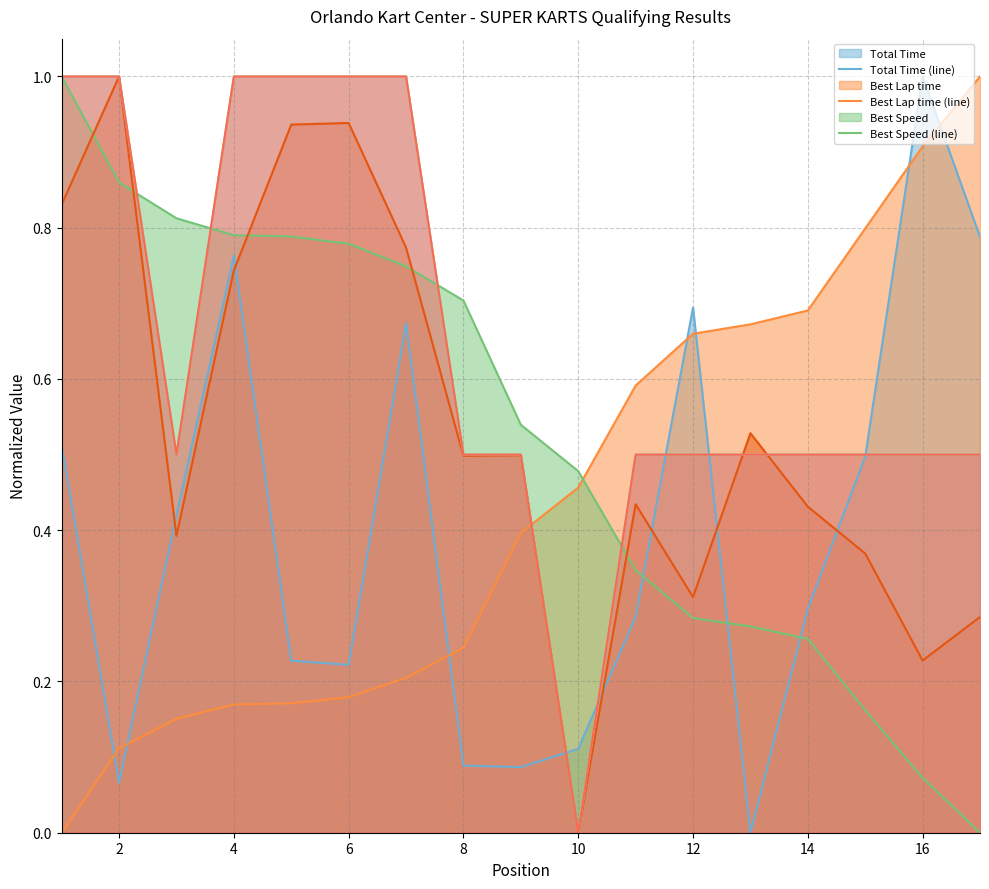

Which series ends up on top after the final intersection of Best Speed (line) and Total Laps (line)?

Total Laps (line)